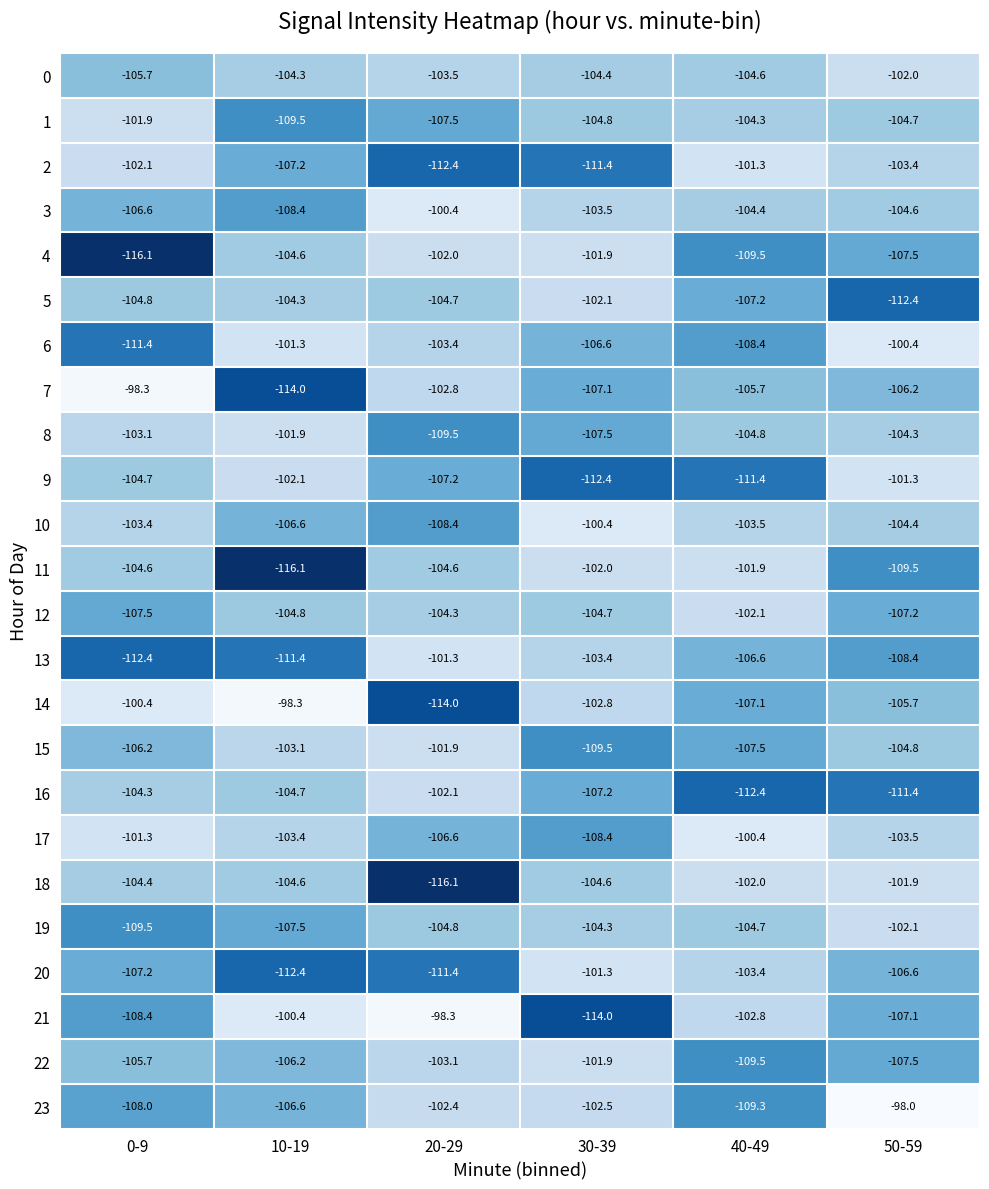

Which series changed the most between 10-19 and 50-59?

23